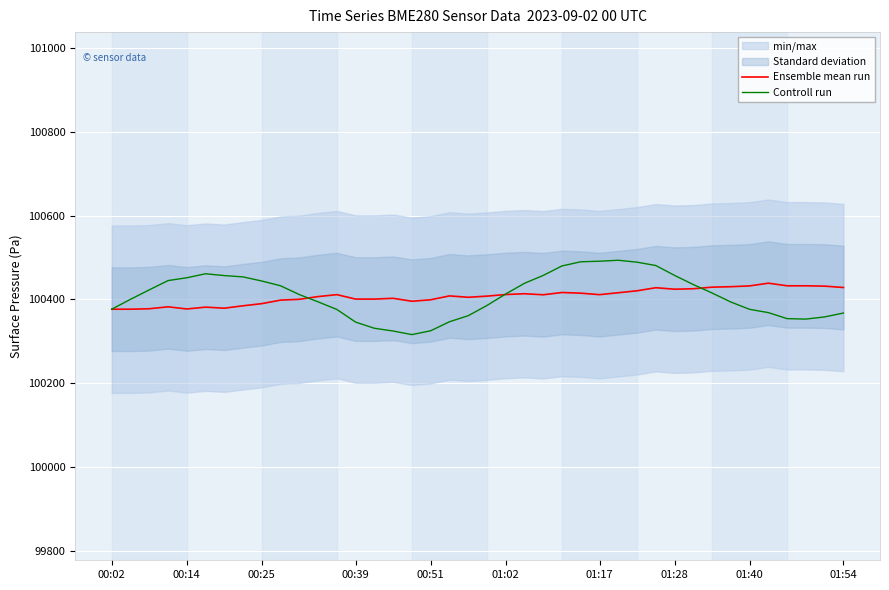

Rank the series at 18 from lowest to highest value.

Controll run, Ensemble mean run